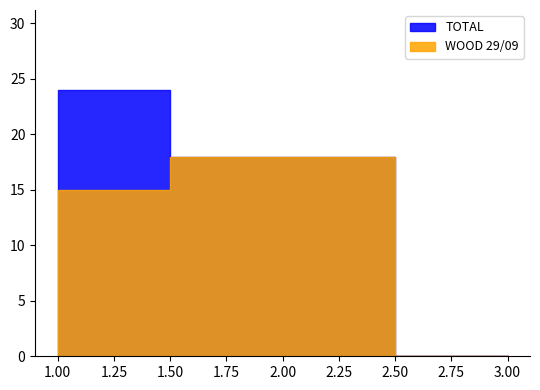

How many WOOD 29/09 values are between 0 and 18?

3